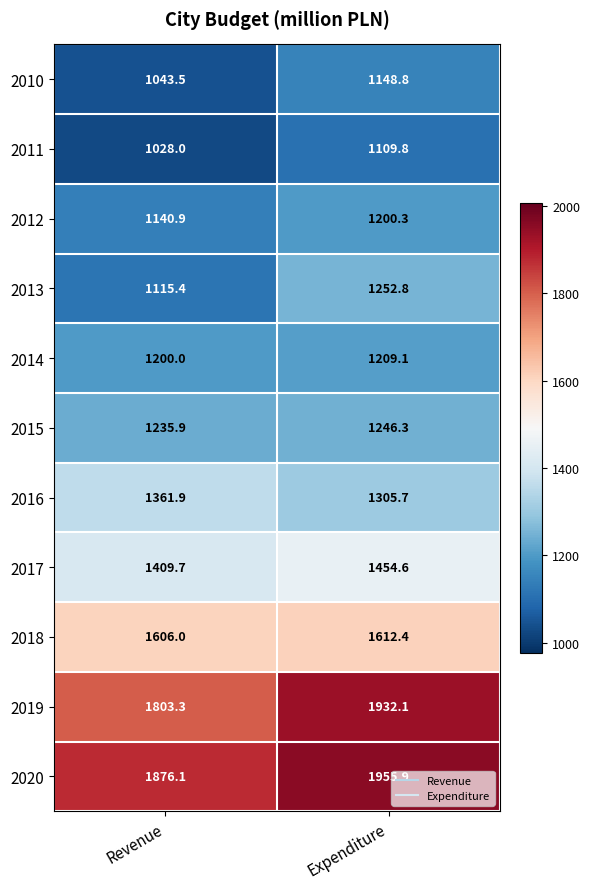

What is the difference between the maximum and minimum values in the 2014 series?

9.1